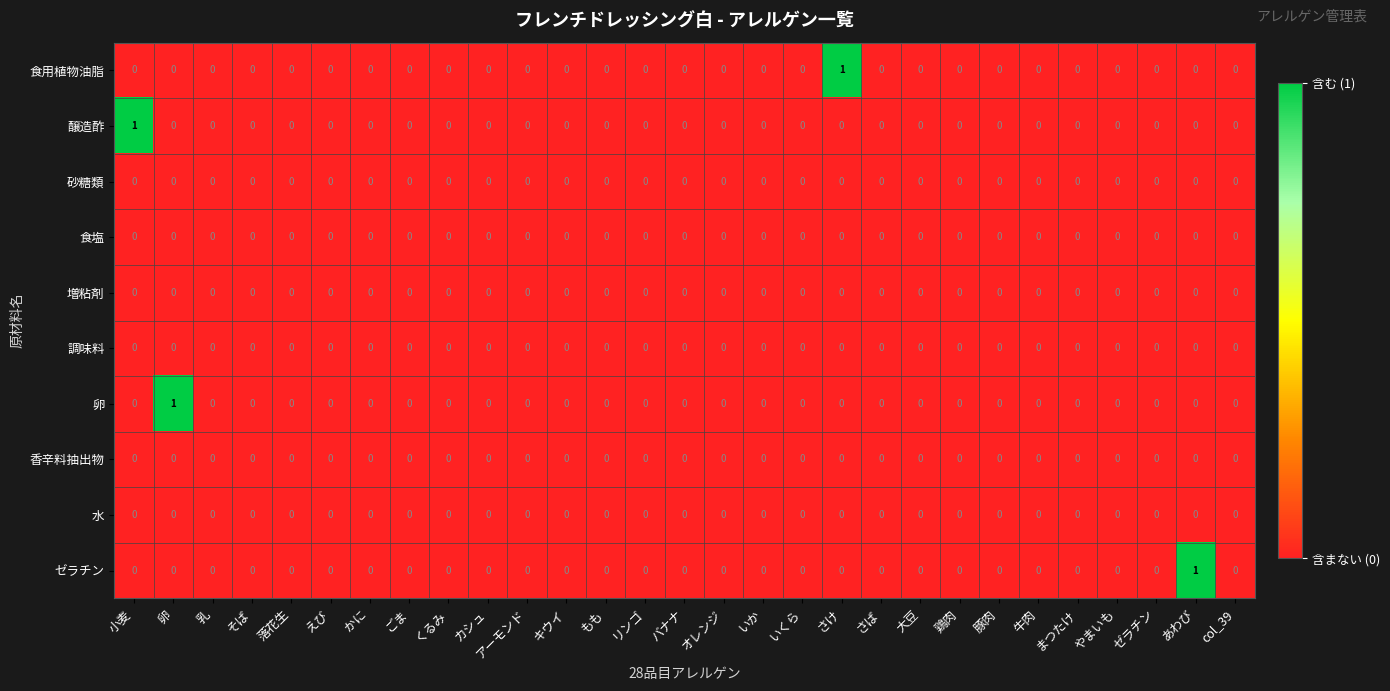

Is it true that 水 equals 0 at 卵?

True